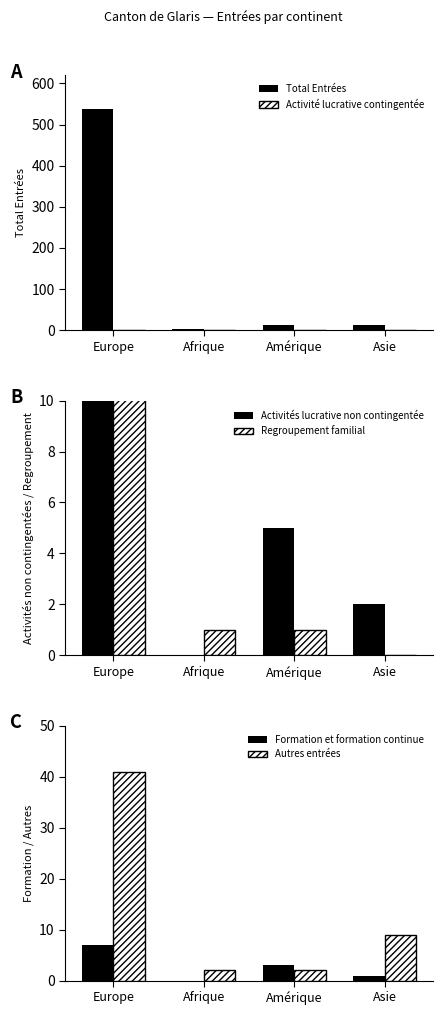

At which category does the chart reach its minimum across all series?

Afrique